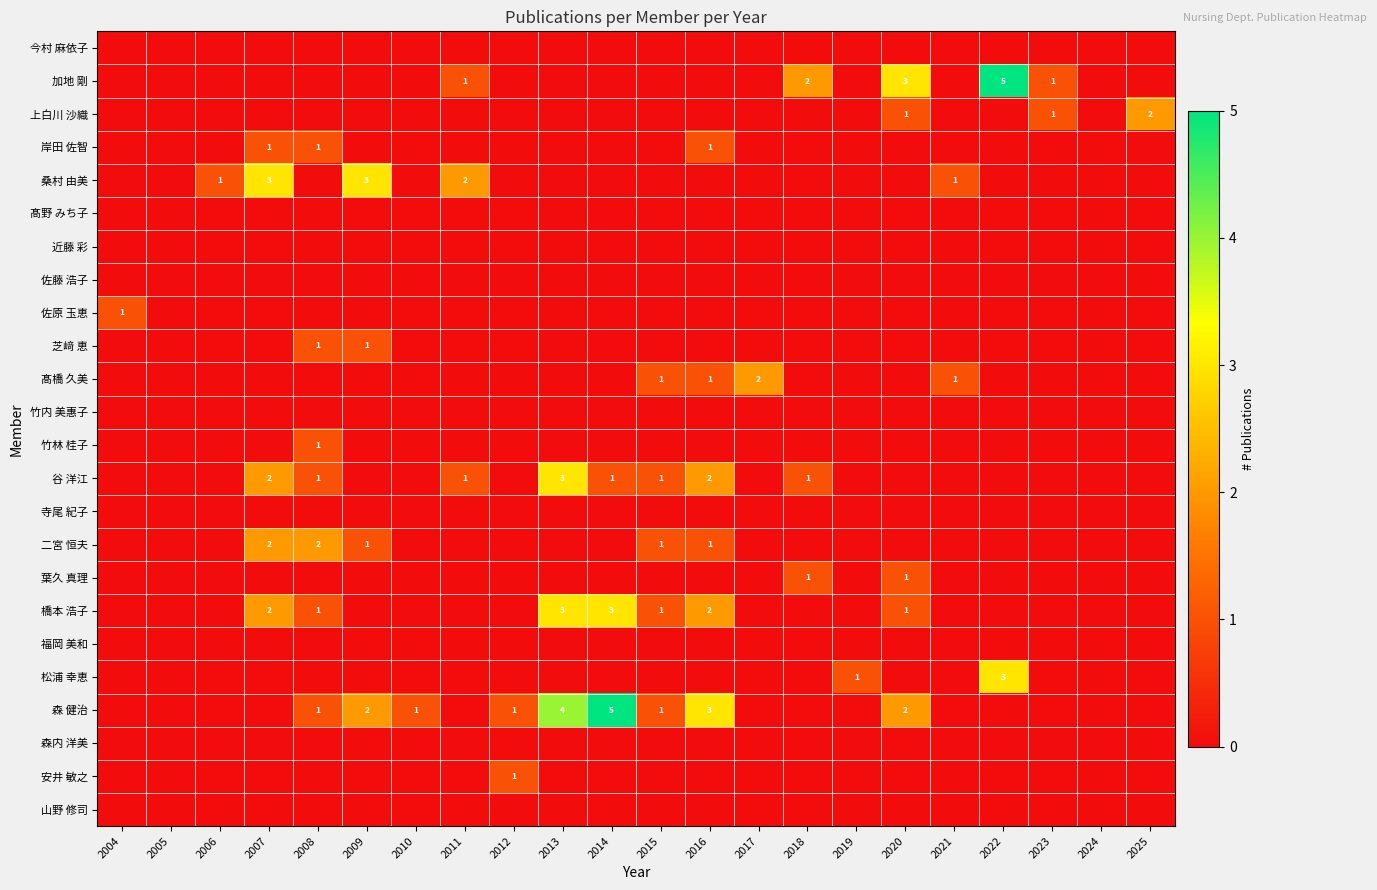

Is it true that 森 健治 equals 4 at 2009?

False